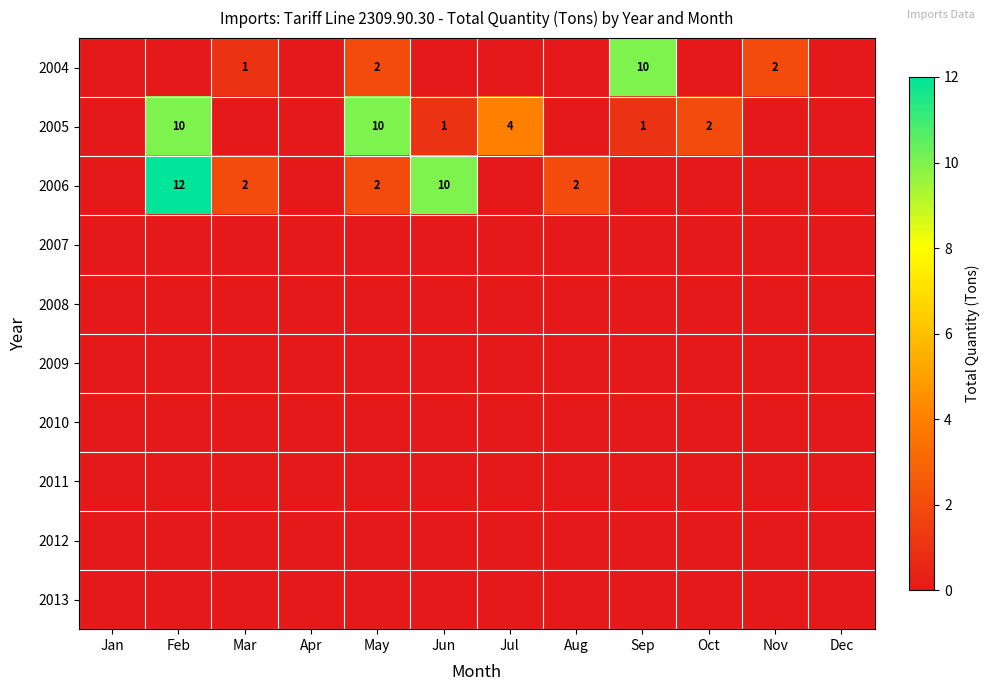

True or false: 2005 has a value of 0 at Mar.

True